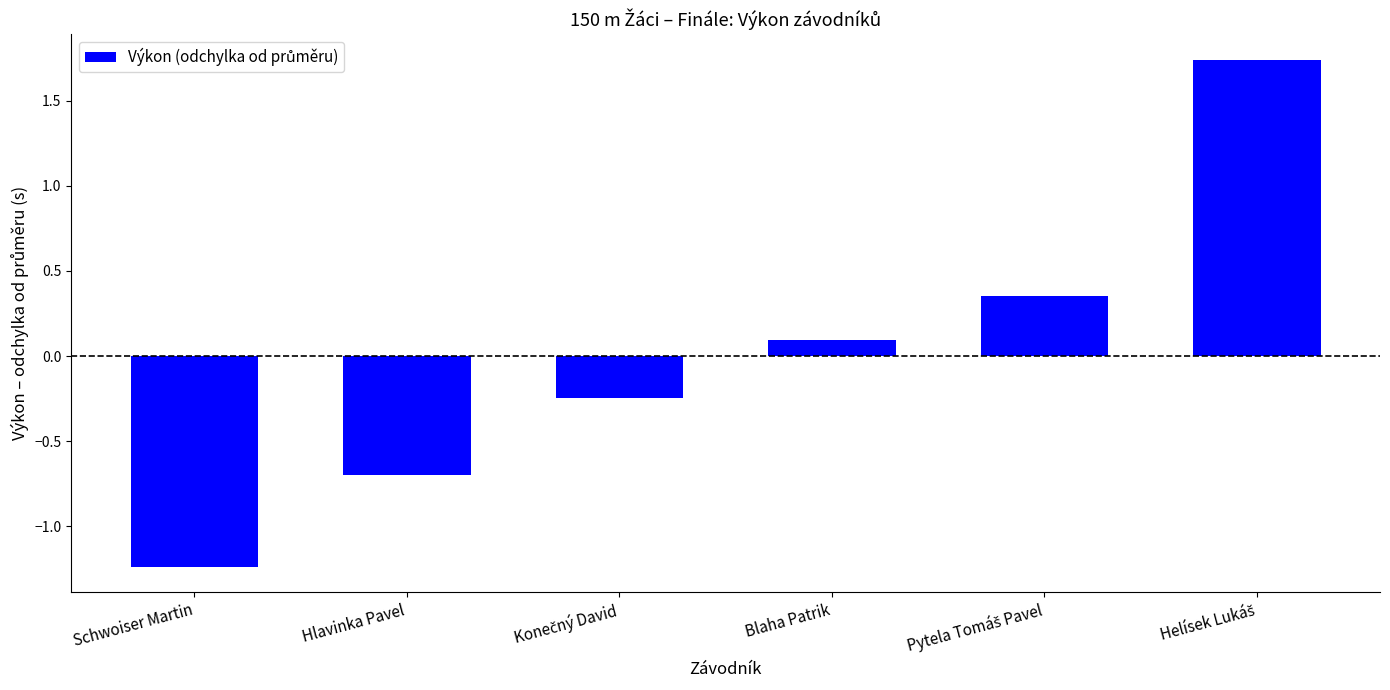

What position from the left is Schwoiser Martin?

1